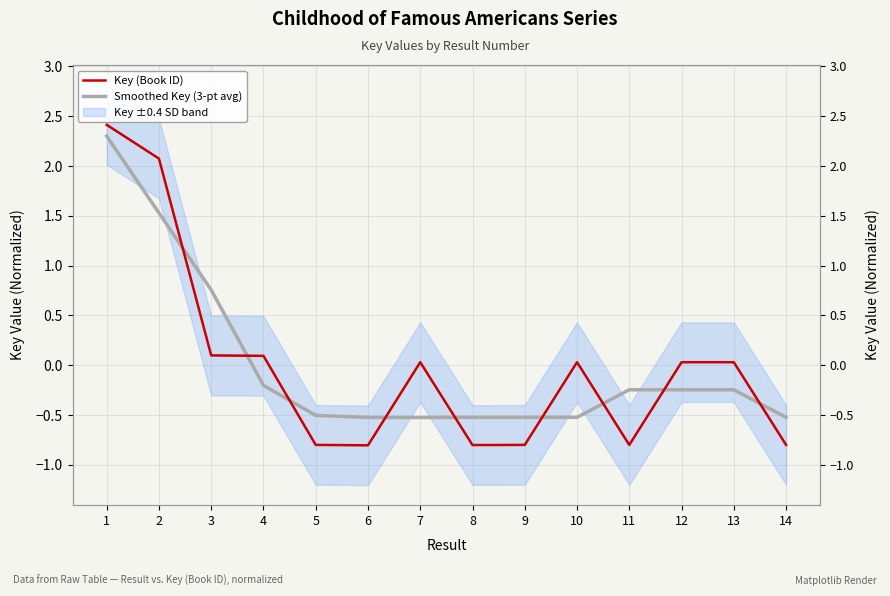

Which label corresponds to the largest value in the chart?

1